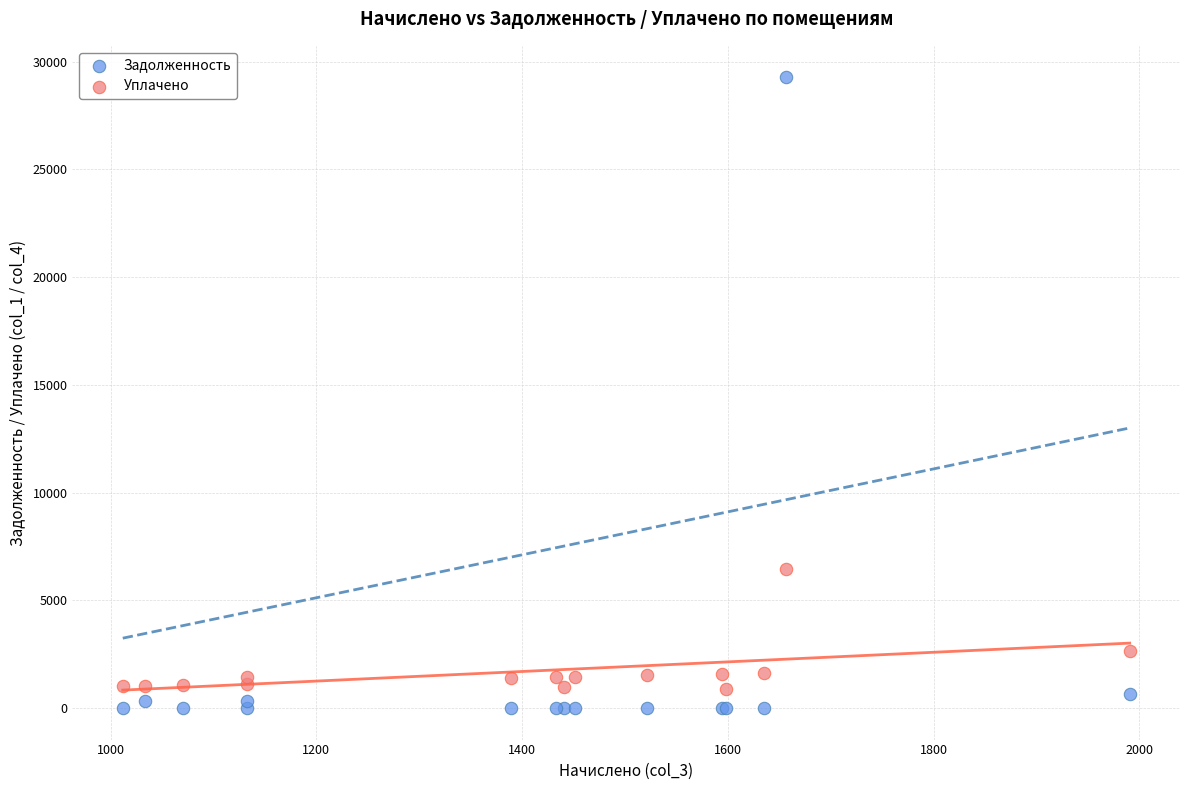

Across all series, what Y value is closest to 14632?

6471.5